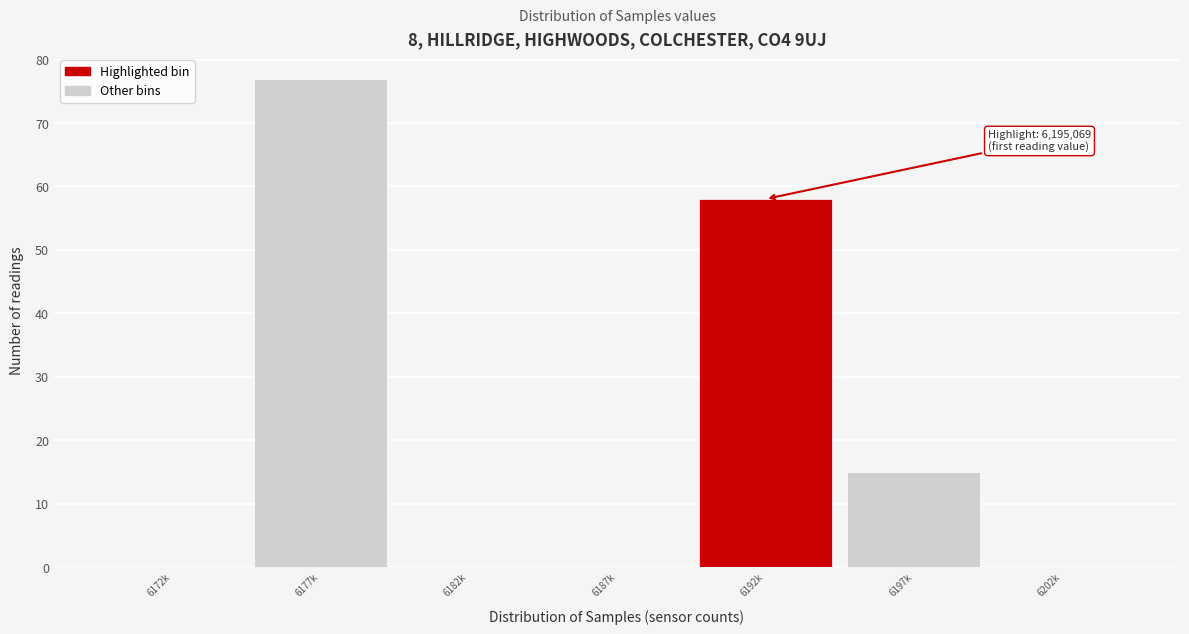

Reading left to right, list all the values displayed in this chart.

6172k=0	6177k=77	6182k=0	6187k=0	6192k=58	6197k=15	6202k=0